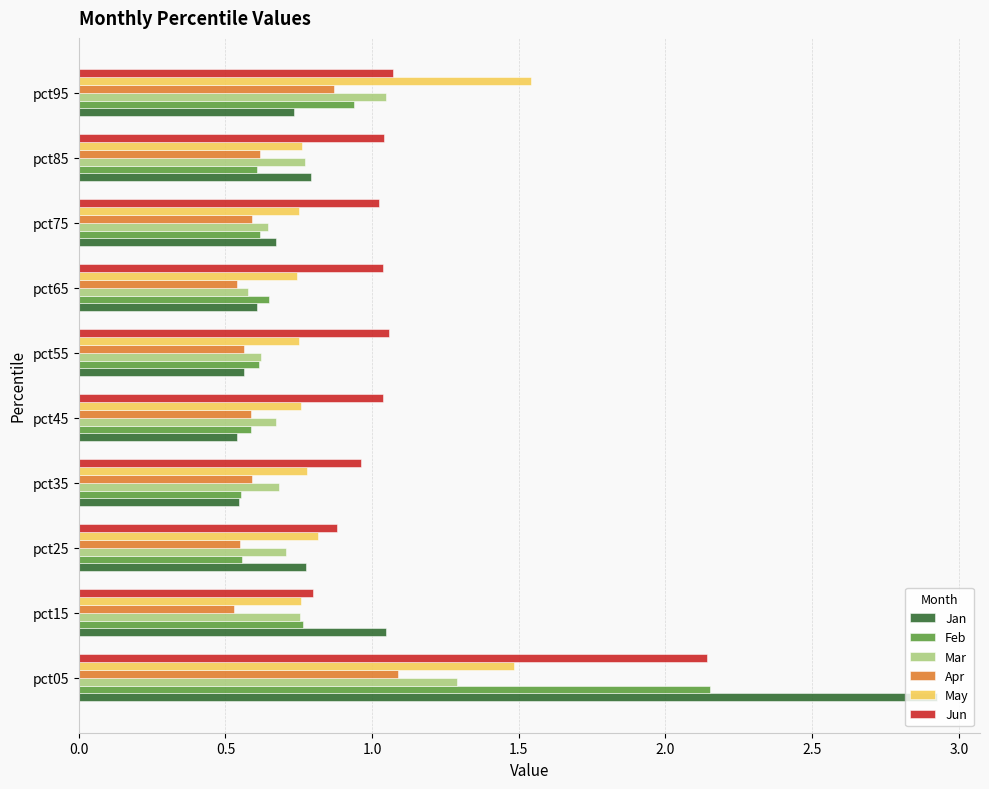

Which series changed the most between pct25 and pct95?

May